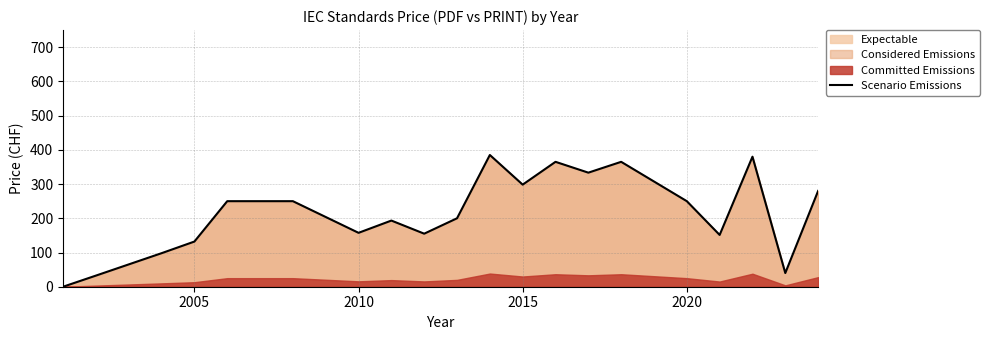

Count the number of categories in the chart.

20